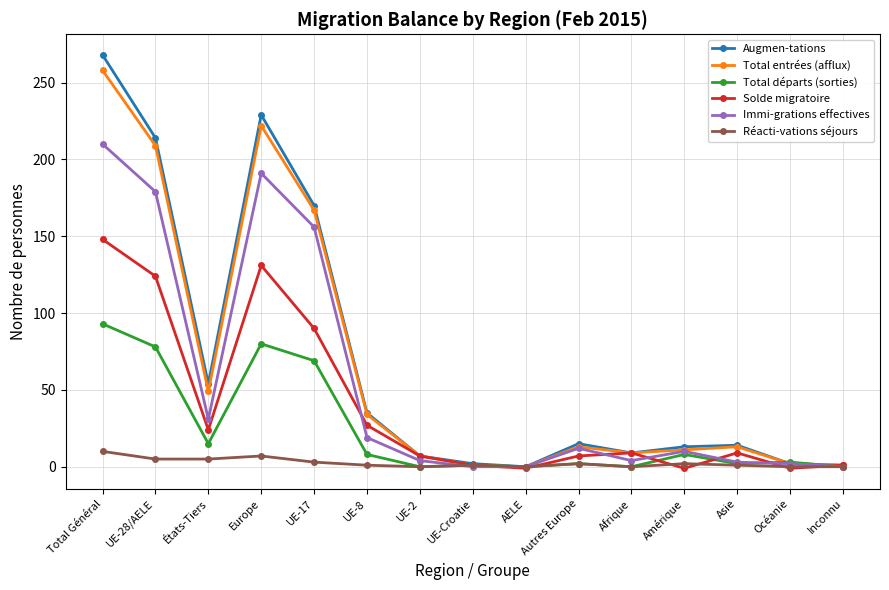

What is the sum of the Total entrées (afflux) values at Inconnu and AELE?

1